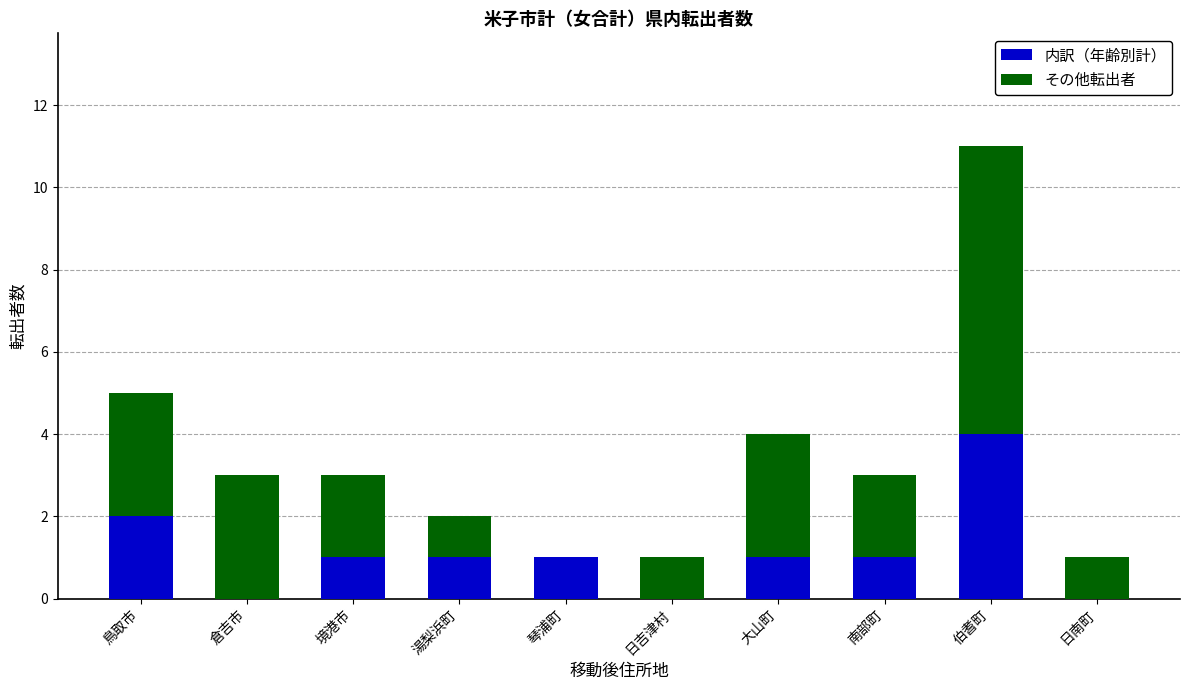

What are all the series names shown in the legend?

内訳（年齢別計）, その他転出者